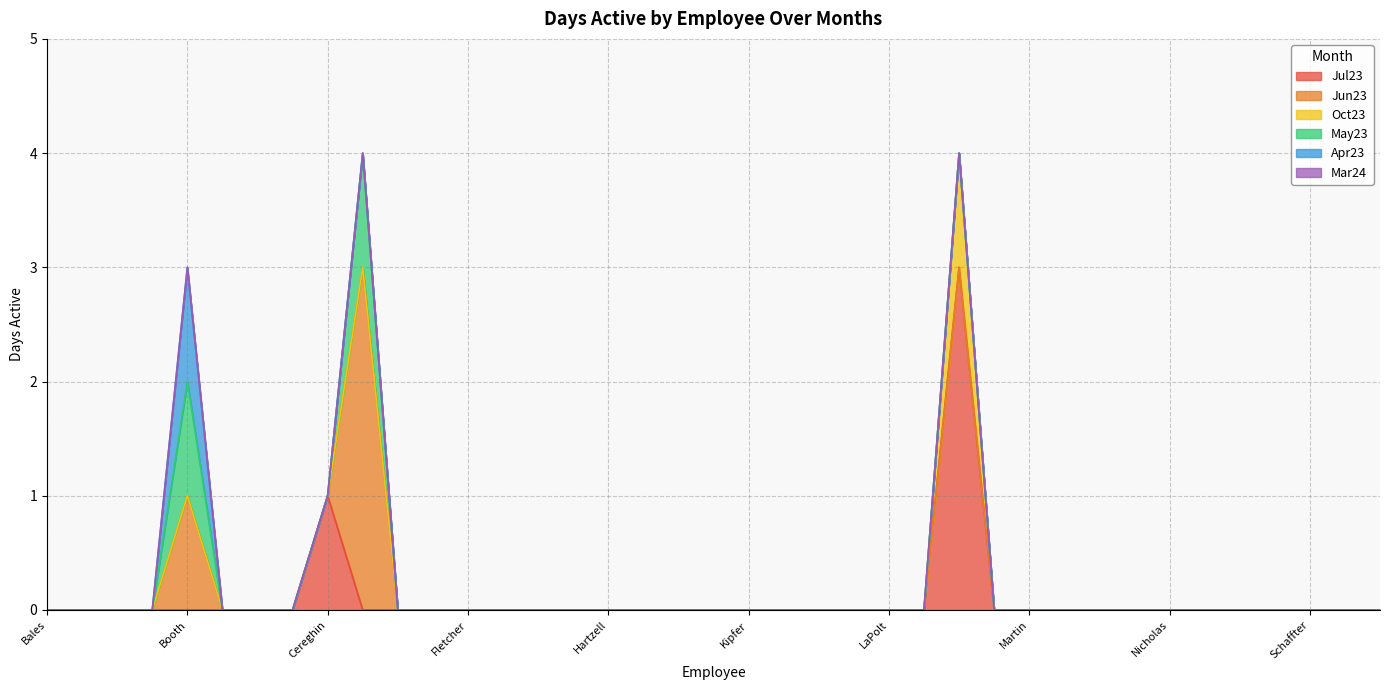

True or false: May23 and Mar24 intersect in this chart.

False